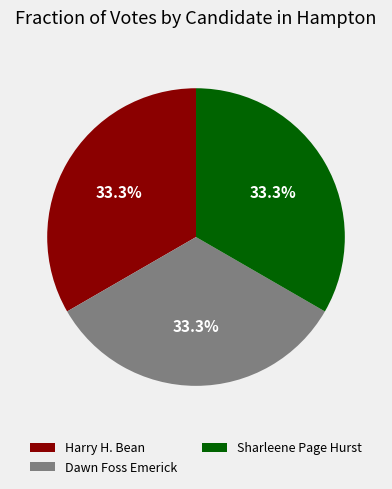

What percentage do Dawn Foss Emerick and Sharleene Page Hurst together represent?

66.7%